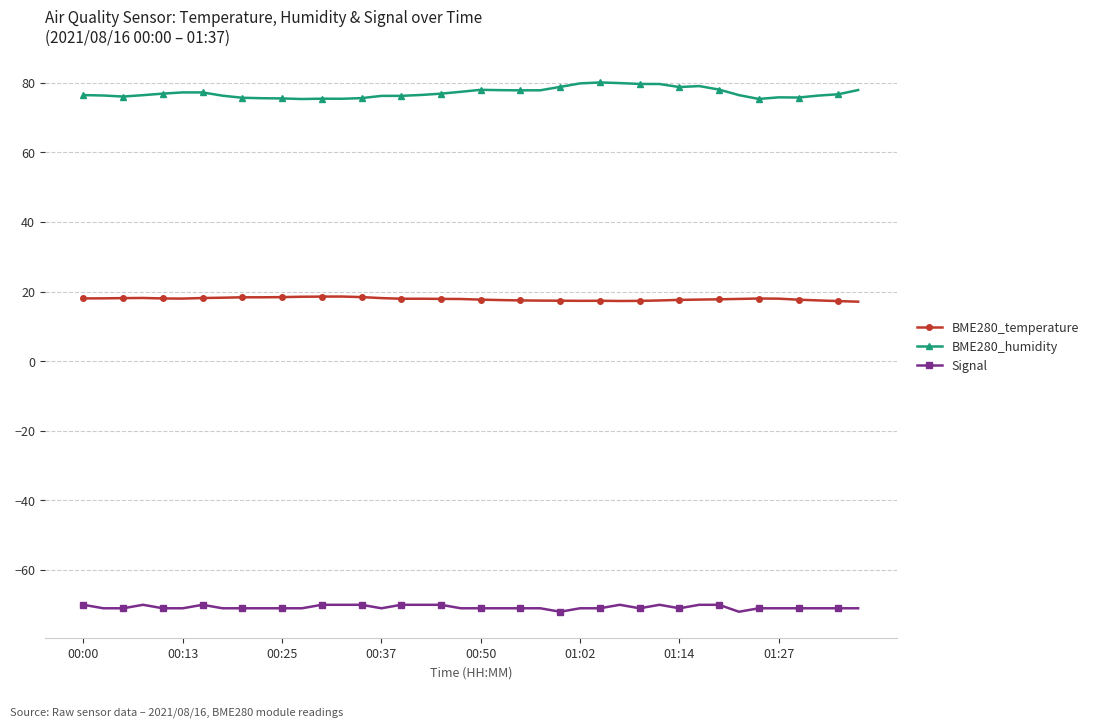

What is the value of the Signal point at the 30th from the left?

-70.0